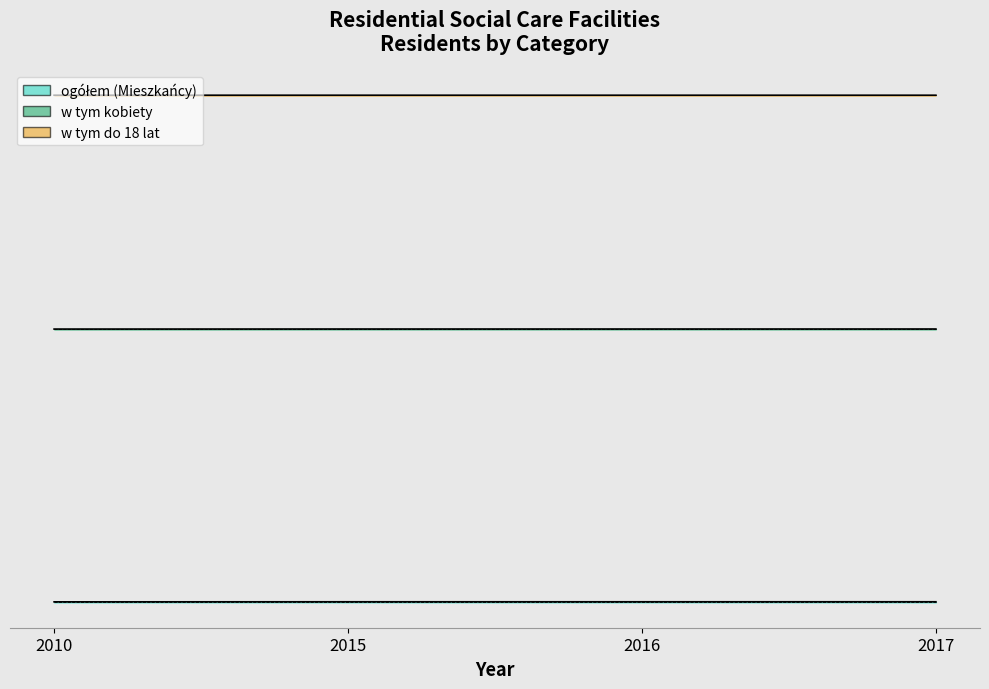

True or false: w tym kobiety has more than 1 interior local peaks.

False